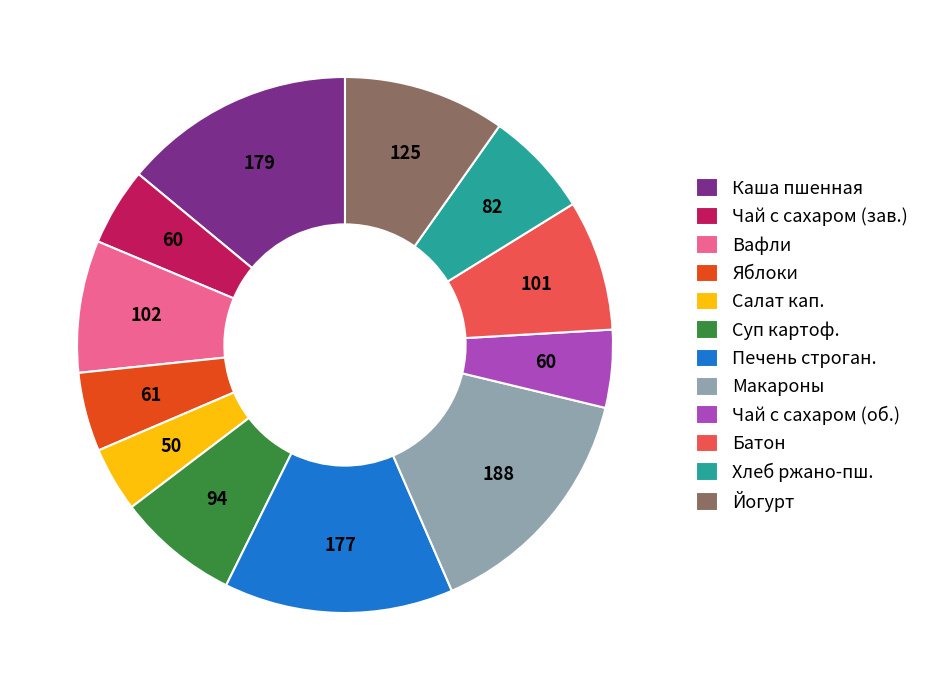

Is Яблоки the majority of the pie?

No